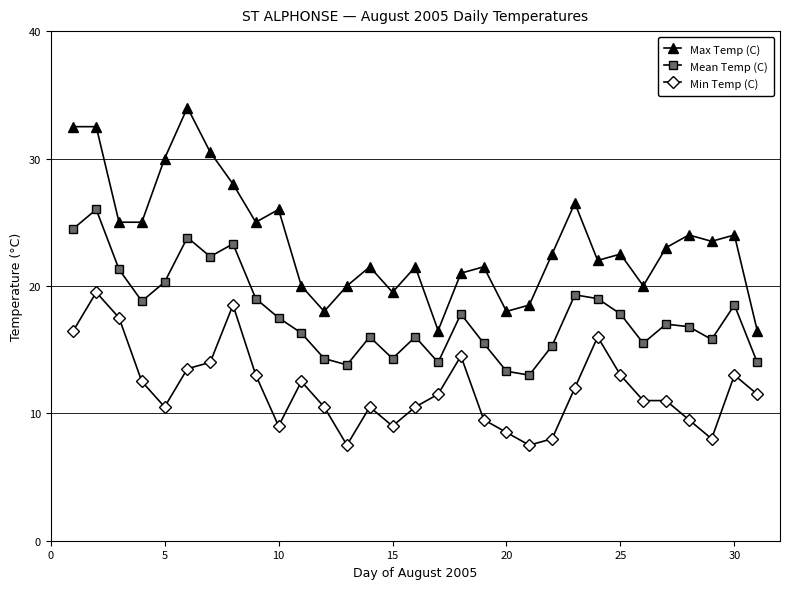

Which series has the largest total across all categories?

Max Temp (C)